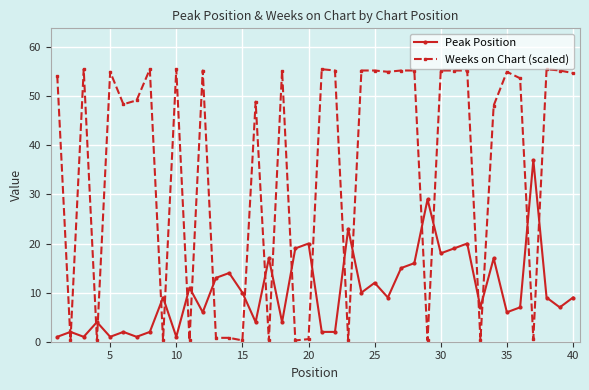

Which series has the largest total across all categories?

Weeks on Chart (scaled)